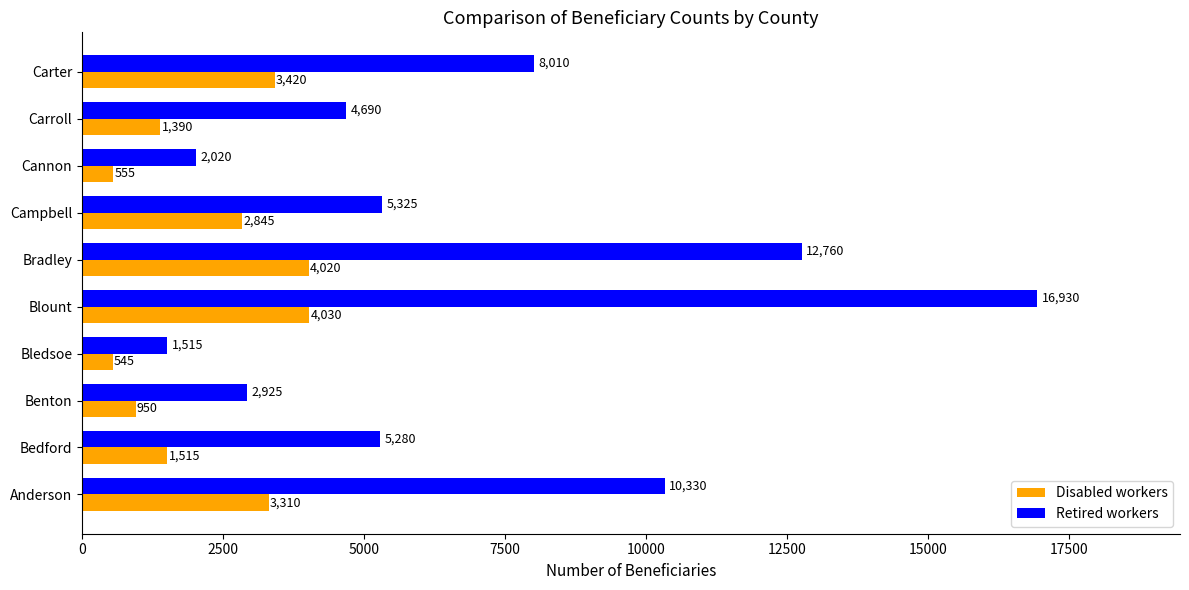

At how many categories does at least one series exceed 7513?

4